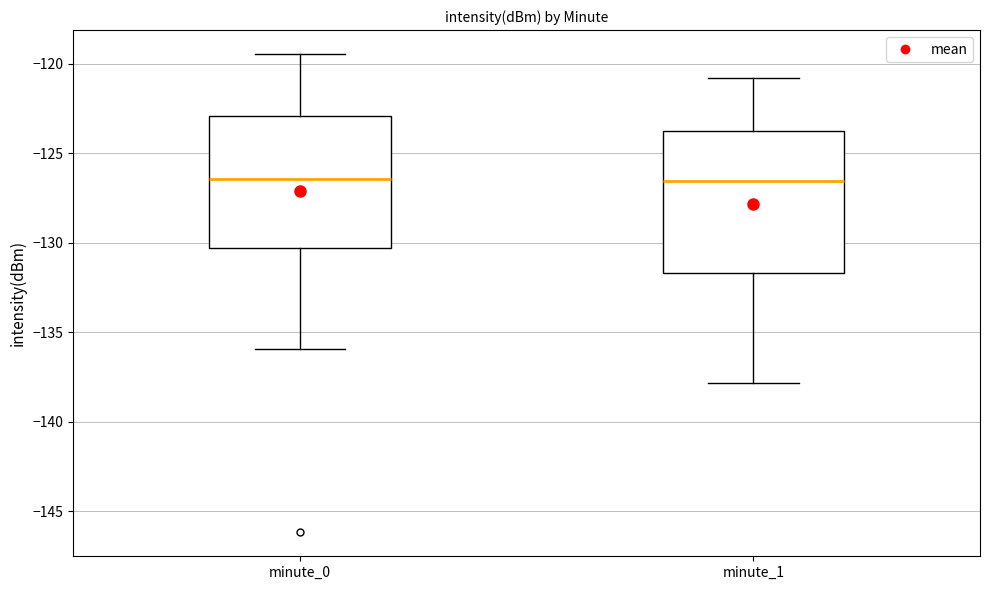

Which box is the tallest, from its lower edge to its upper edge?

minute_1